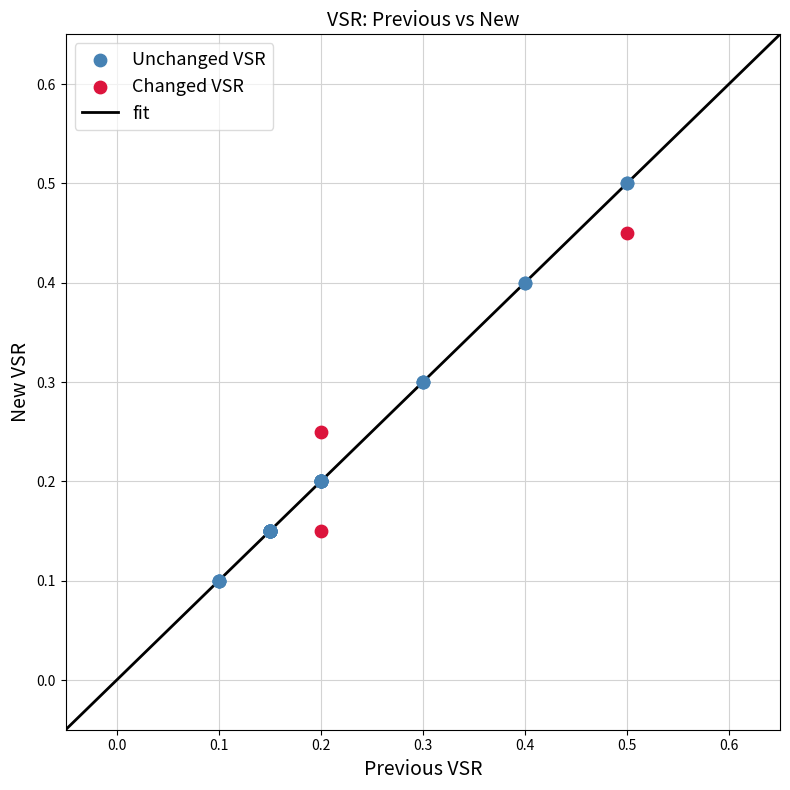

Which series reaches the maximum Y coordinate?

Unchanged VSR